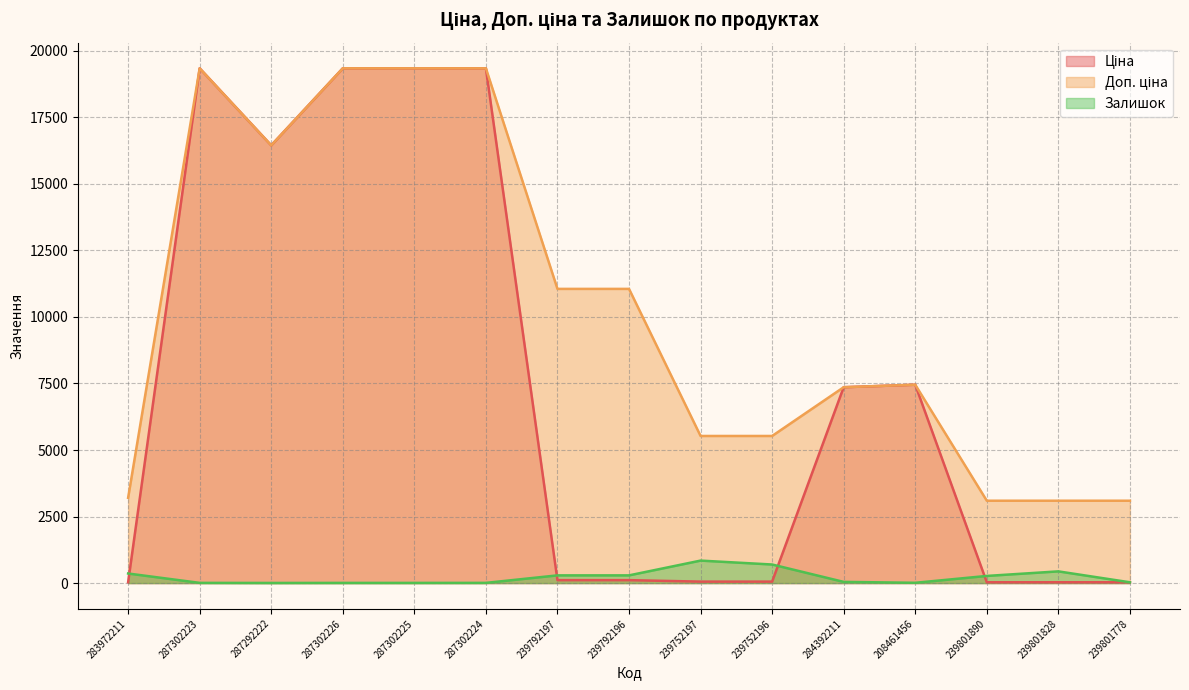

True or false: Залишок and Доп. ціна cross at least once.

False